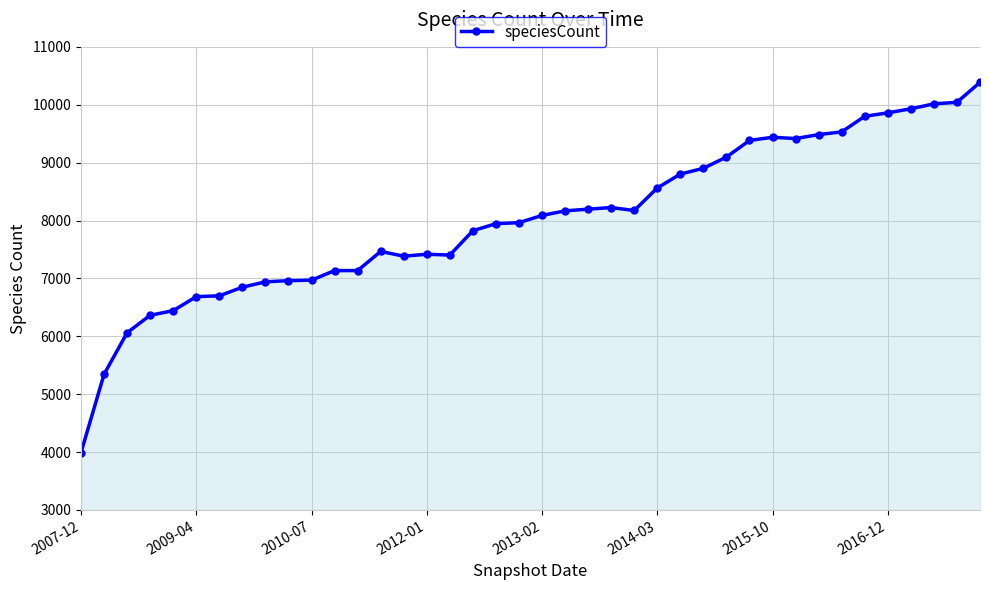

What is the value of the 30th point from the left?

9383